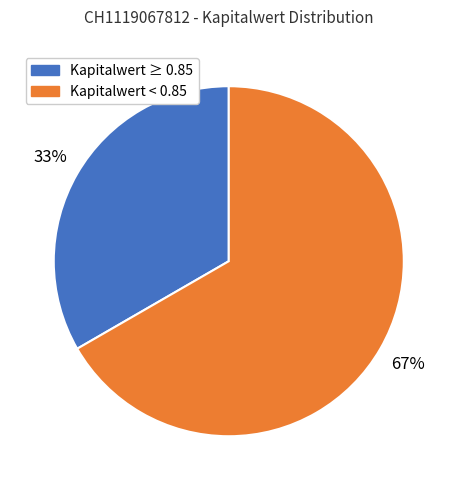

Is there a majority slice in this chart?

Yes